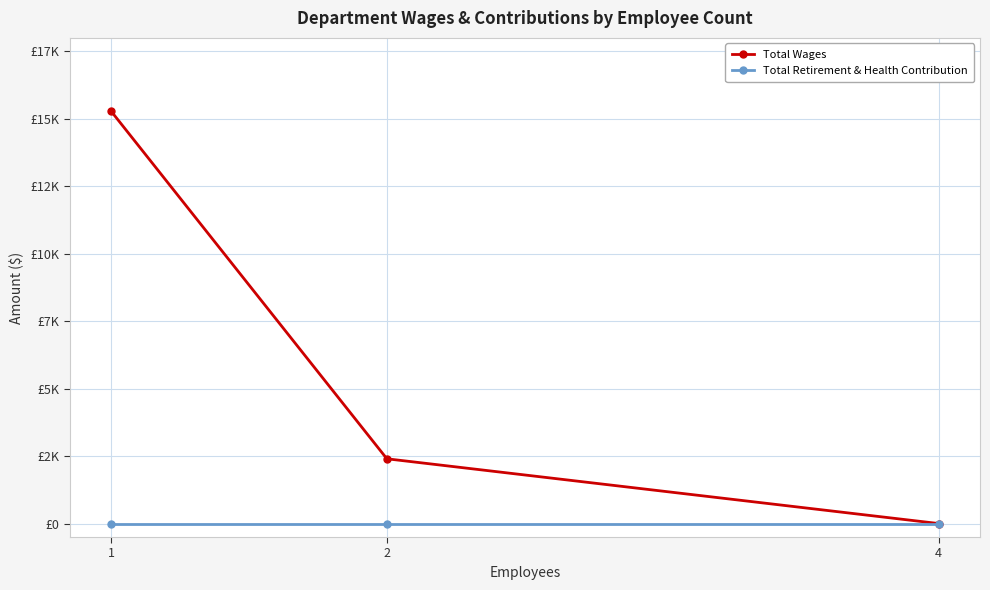

What are all the series names shown in the legend?

Total Wages, Total Retirement & Health Contribution